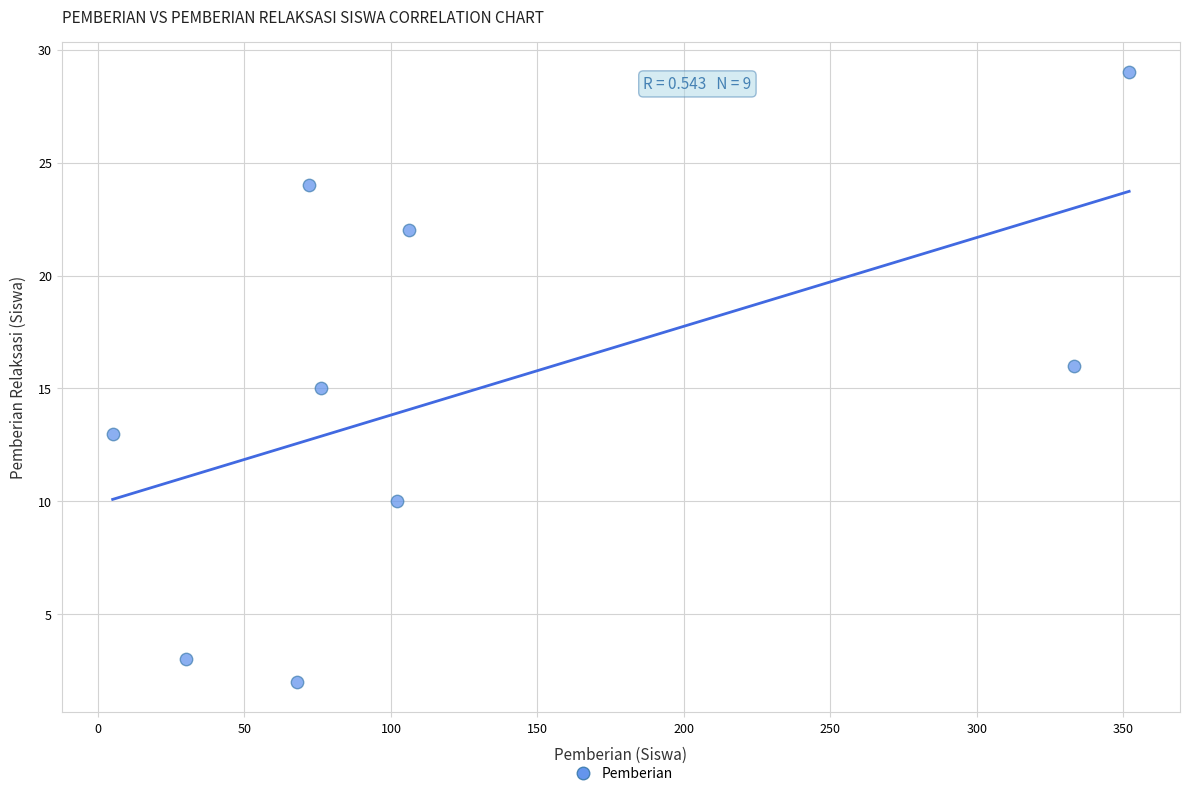

What is the average Y value?

15